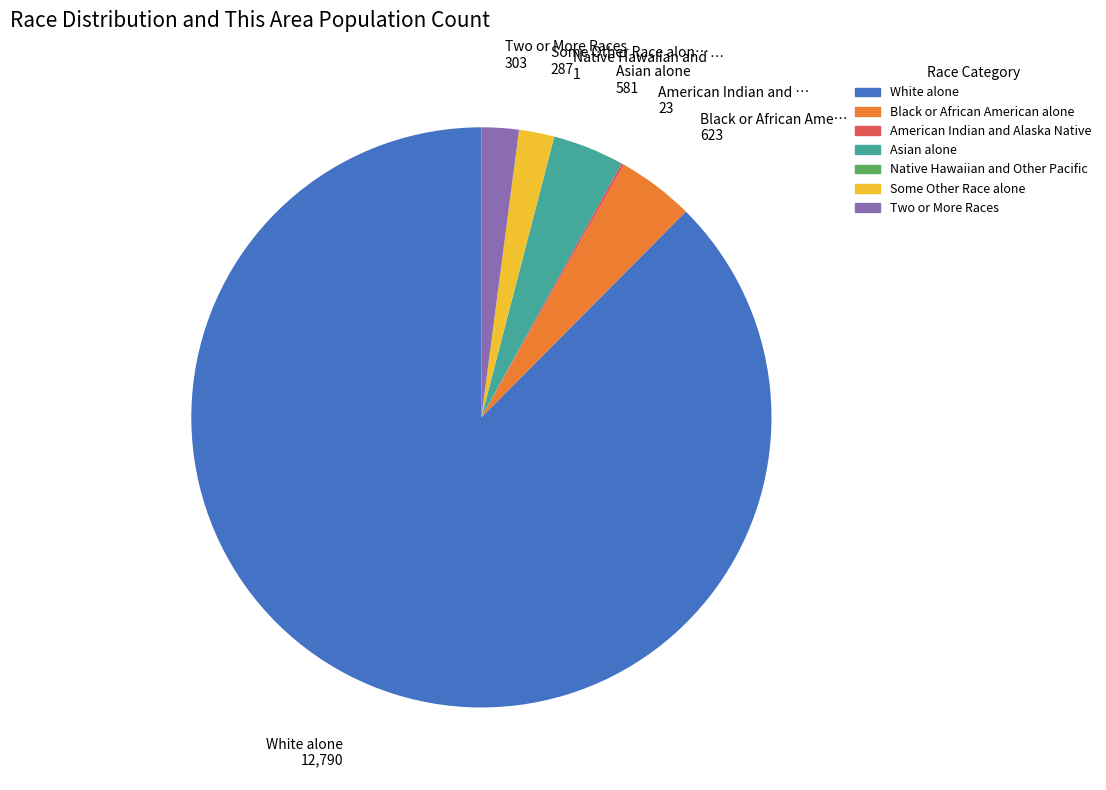

Is the sum of Two or More Races and Asian alone greater than half?

No